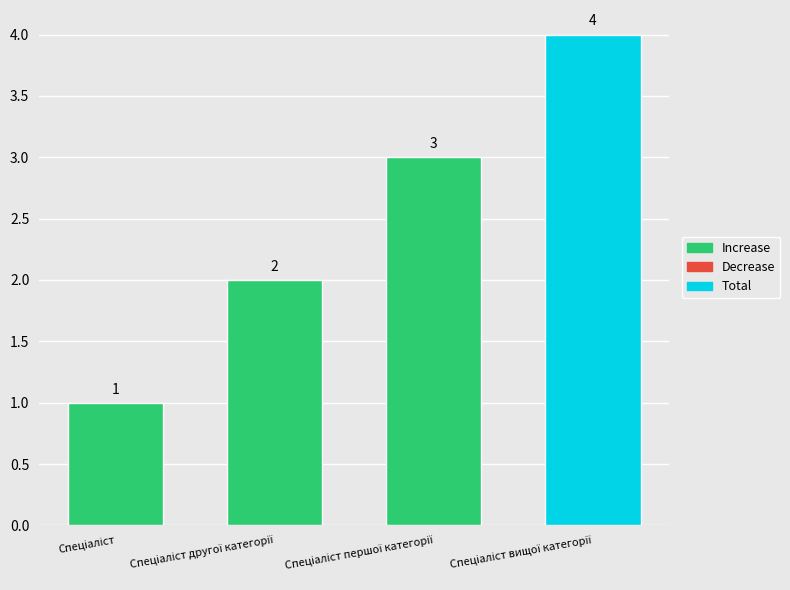

What is the label of the 4th bar from the right?

Спеціаліст